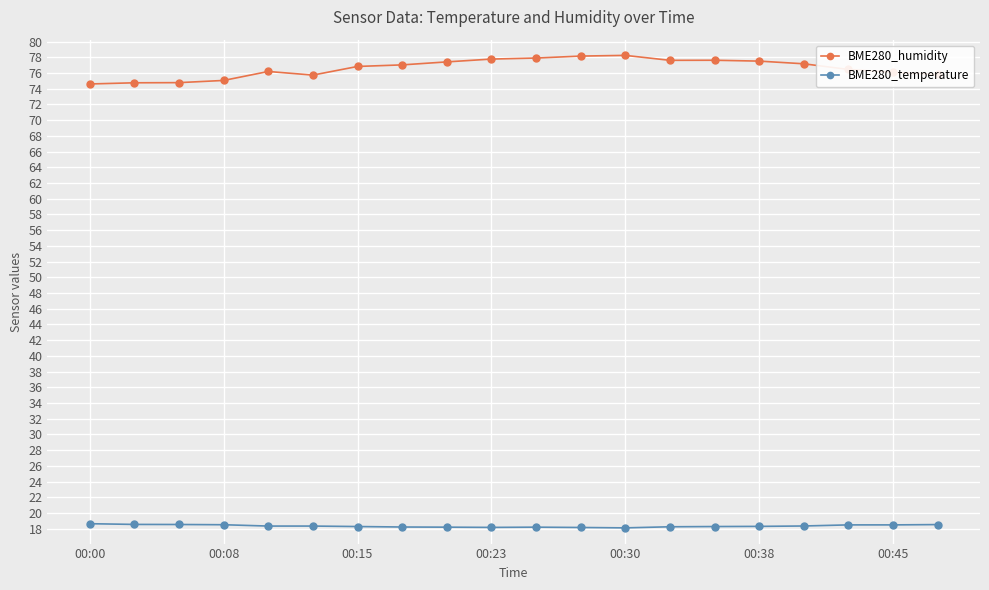

Rank the series by their average value, from highest to lowest.

BME280_humidity, BME280_temperature